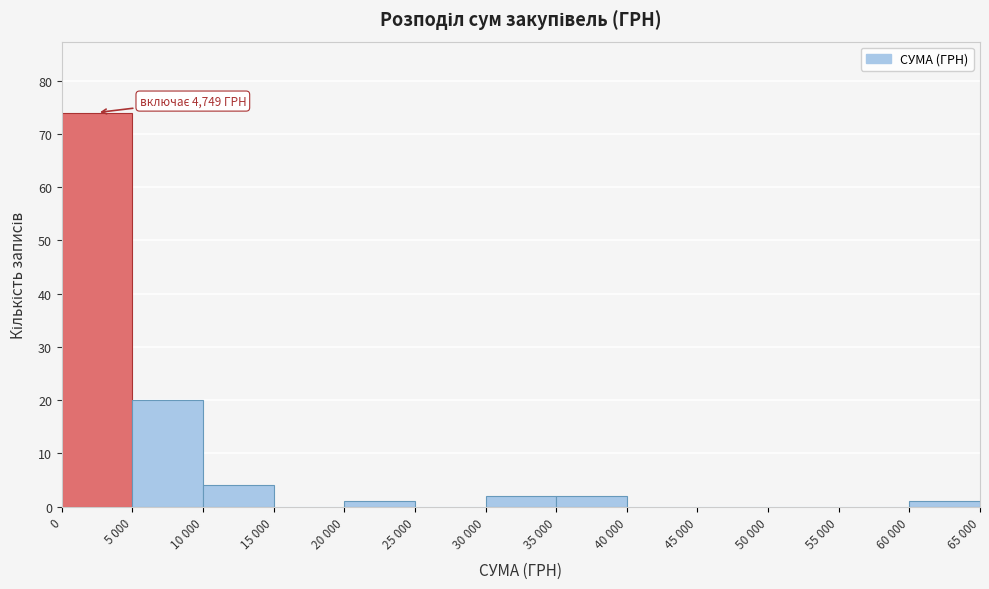

Reading right to left, transcribe all the data shown in this chart.

60 000=1	55 000=0	50 000=0	45 000=0	40 000=0	35 000=2	30 000=2	25 000=0	20 000=1	15 000=0	10 000=4	5 000=20	0=74